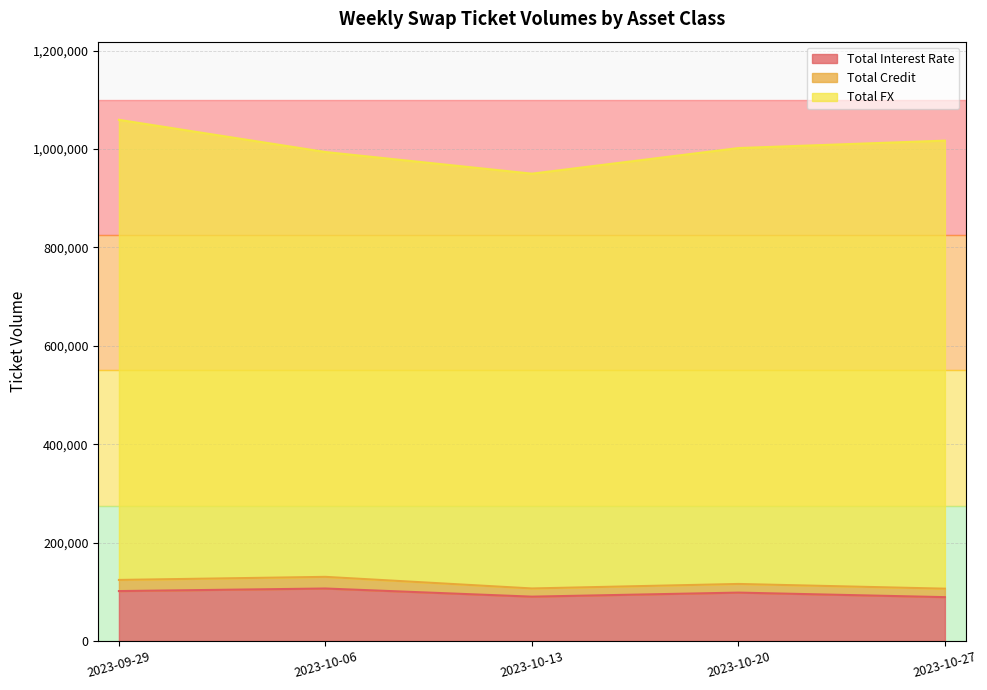

True or false: Total FX and Total Credit intersect in this chart.

False